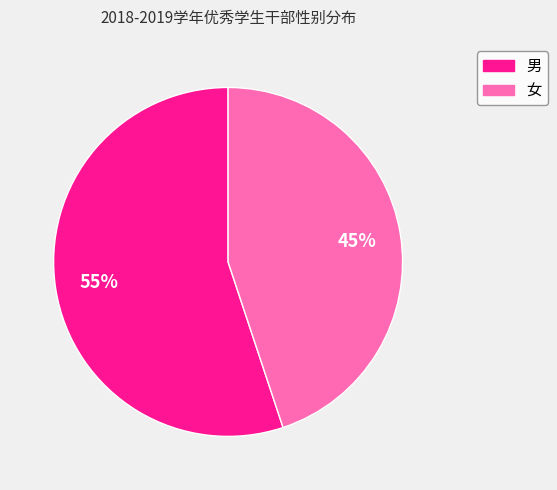

Is it true that 男 is 67% of the pie?

False